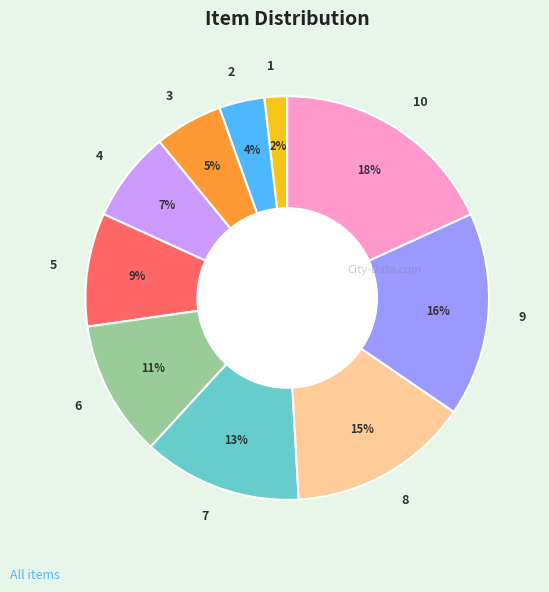

Is the sum of 9 and 2 greater than half?

No